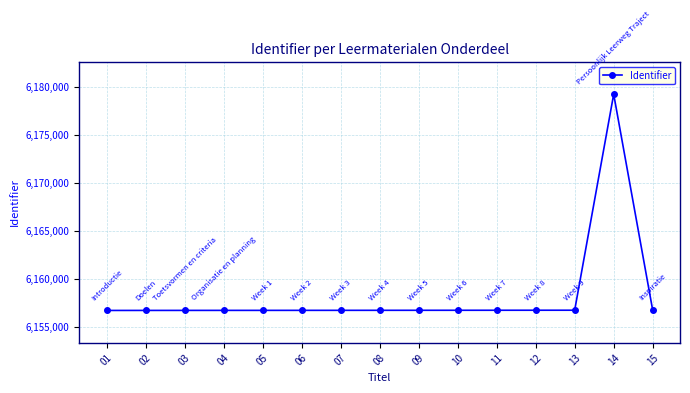

What value does the data have at 09?

6156697